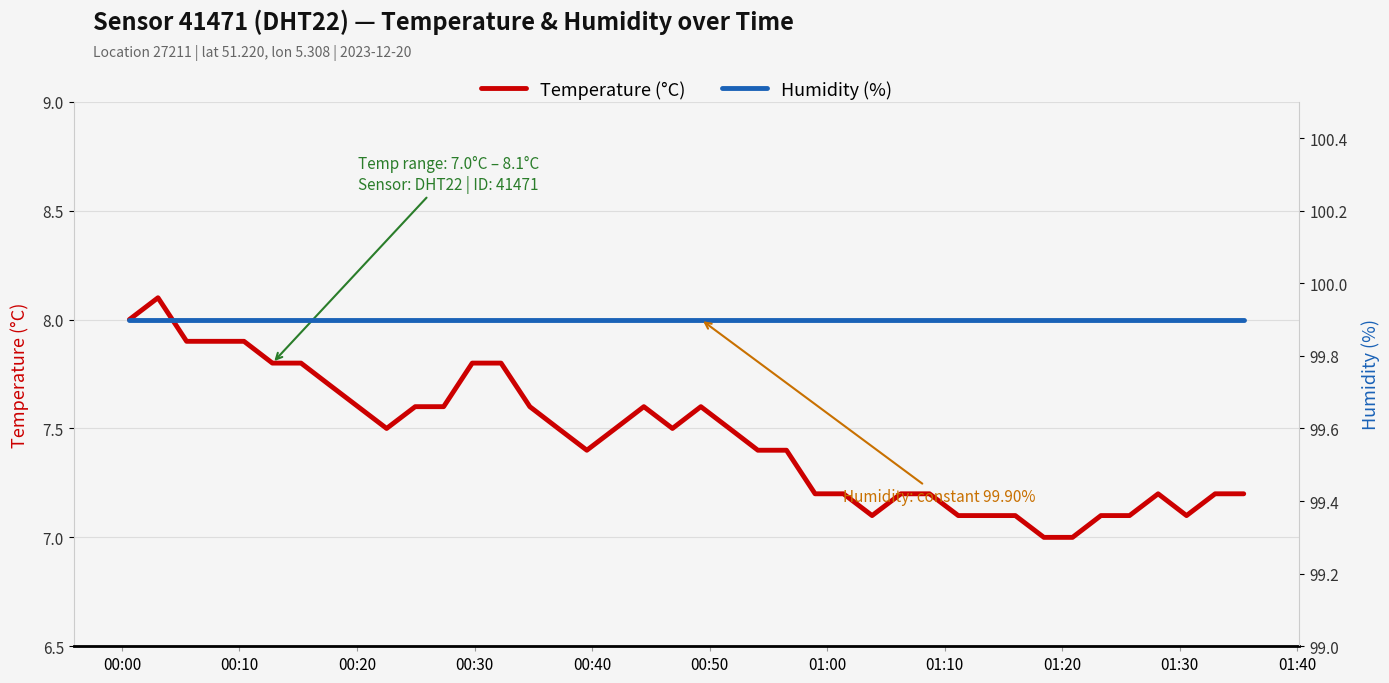

True or false: Temperature (°C) and Humidity (%) intersect in this chart.

False